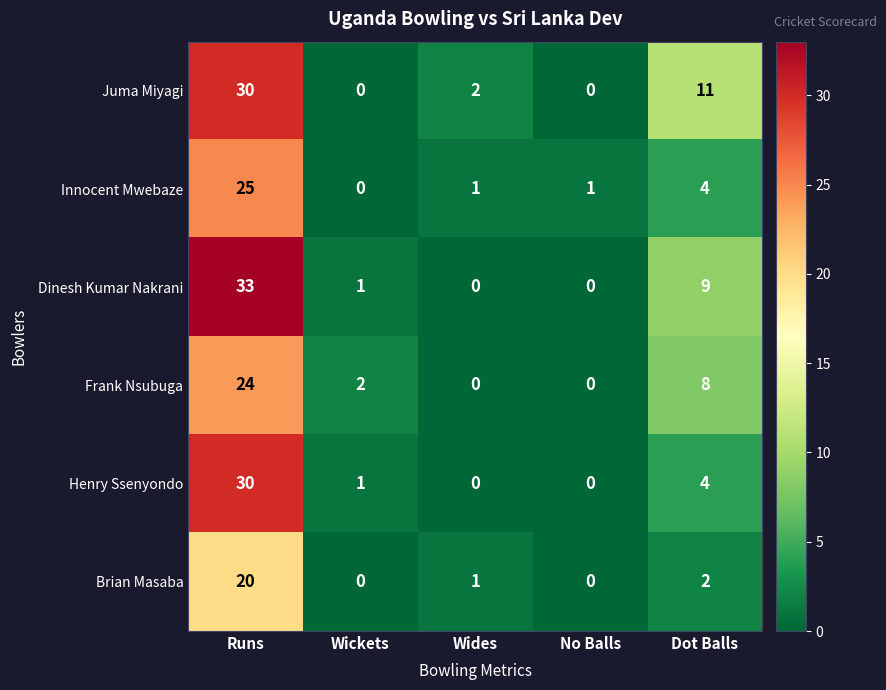

The value of Dinesh Kumar Nakrani at Dot Balls is 5. True or false?

False